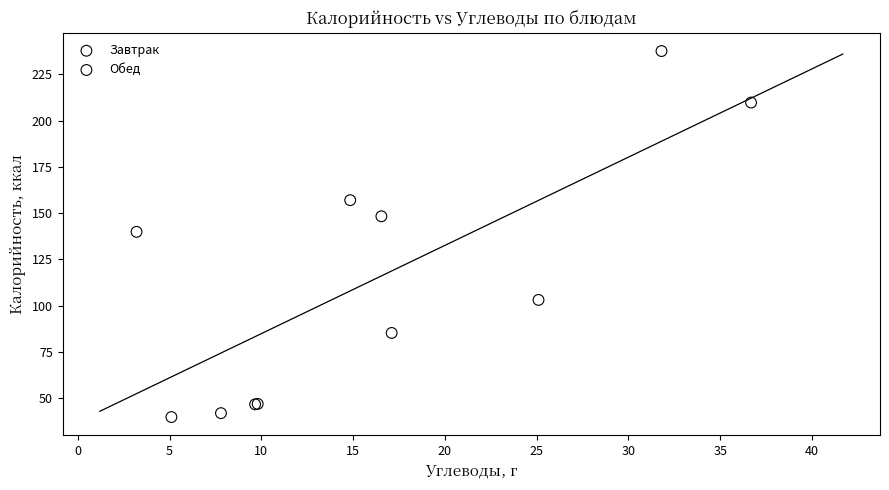

Which series has the widest spread of Y values?

Завтрак